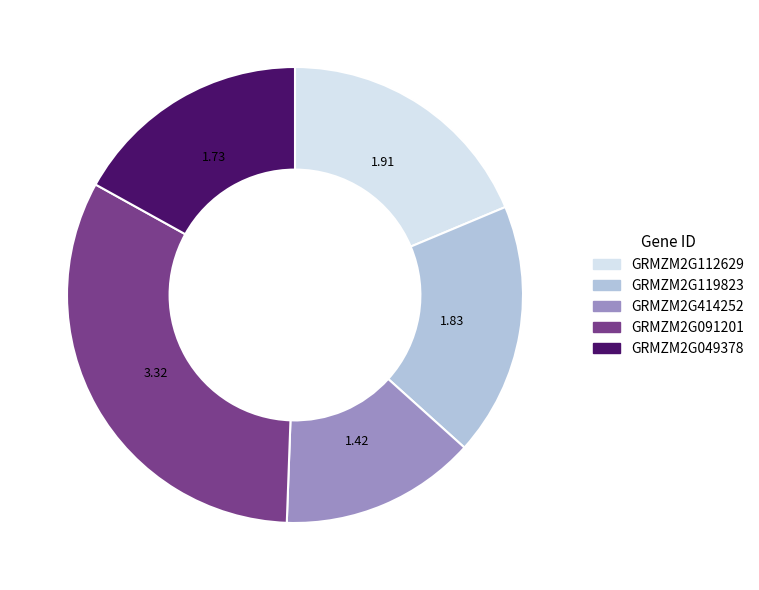

The GRMZM2G119823 slice represents 18% of the pie. True or false?

True